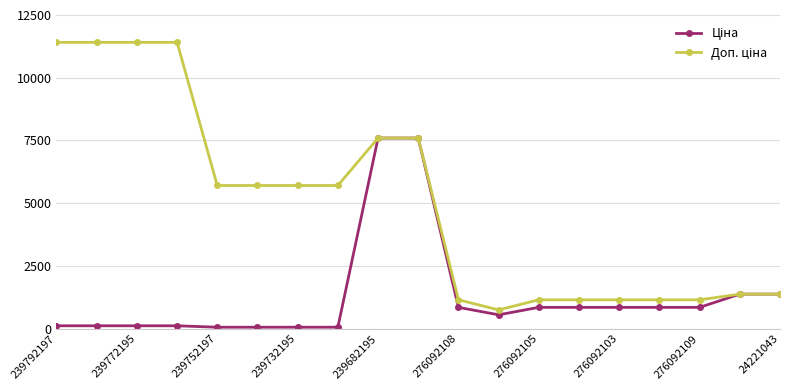

What is the greatest value displayed?

11410.0